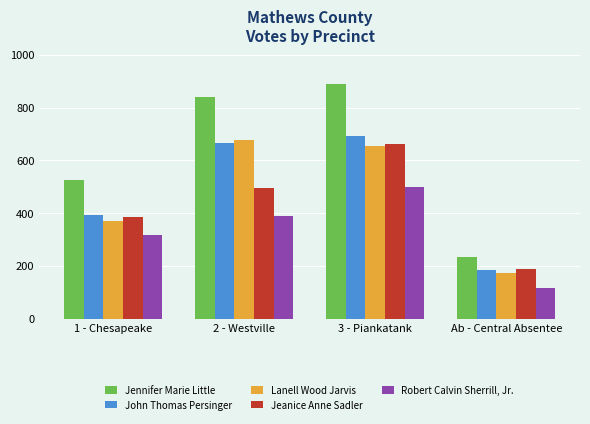

What position from the right is 3 - Piankatank?

2